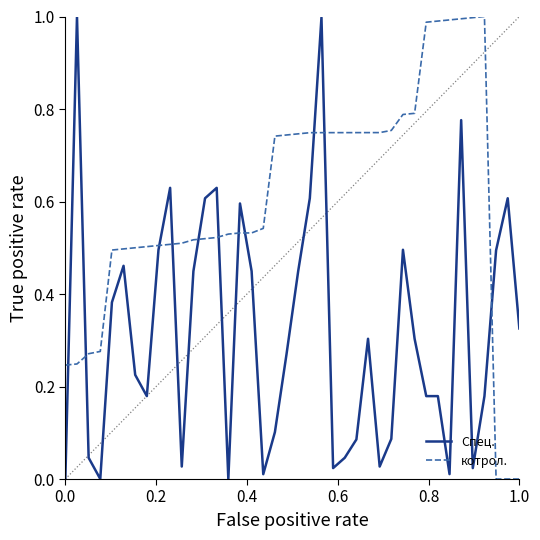

Which series has the largest total across all categories?

котрол.